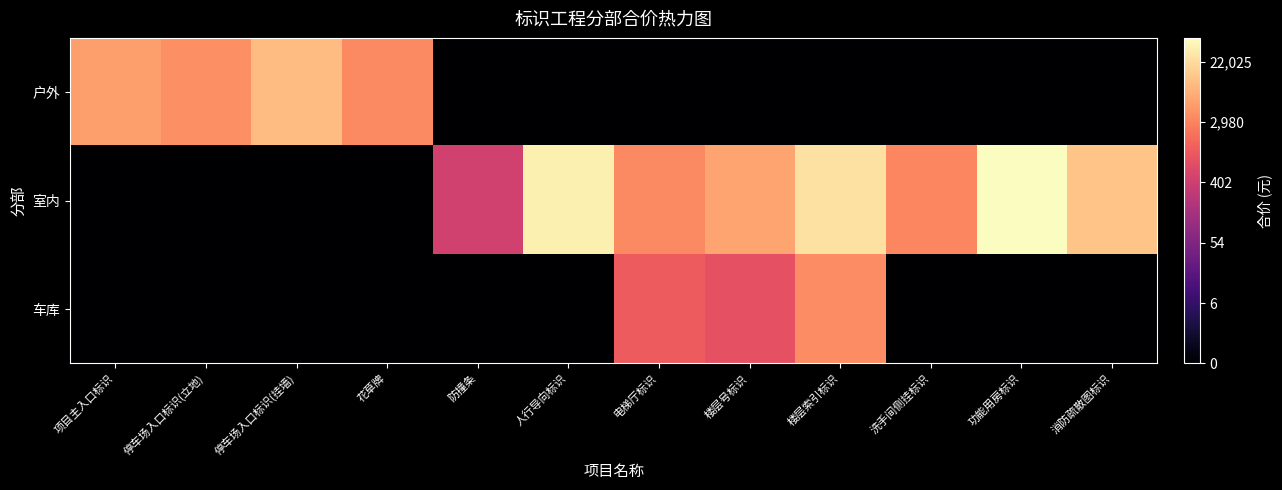

Which series has the largest range (max minus min)?

室内